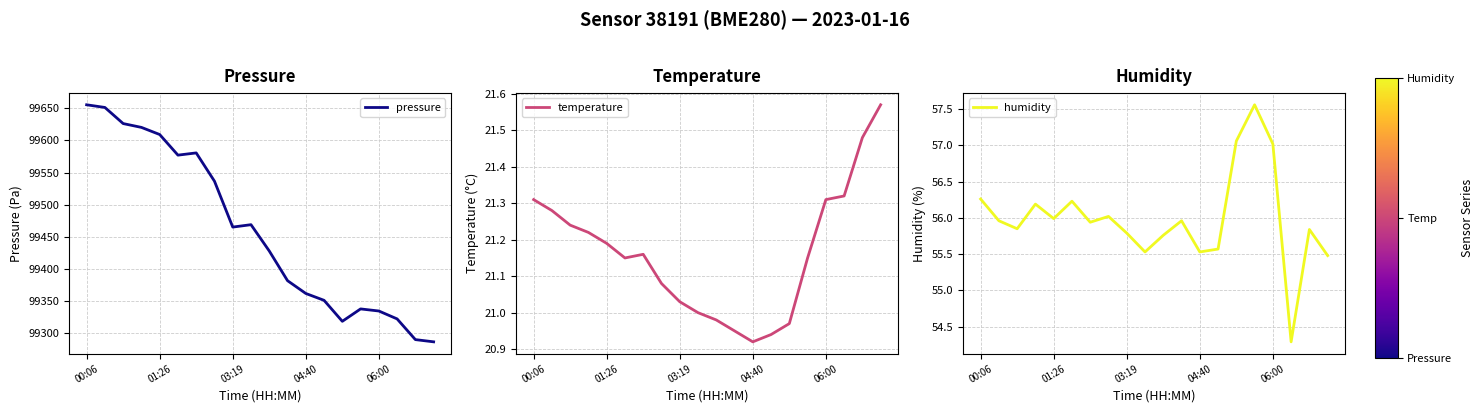

What is the label of the 5th point from the left?

01:26